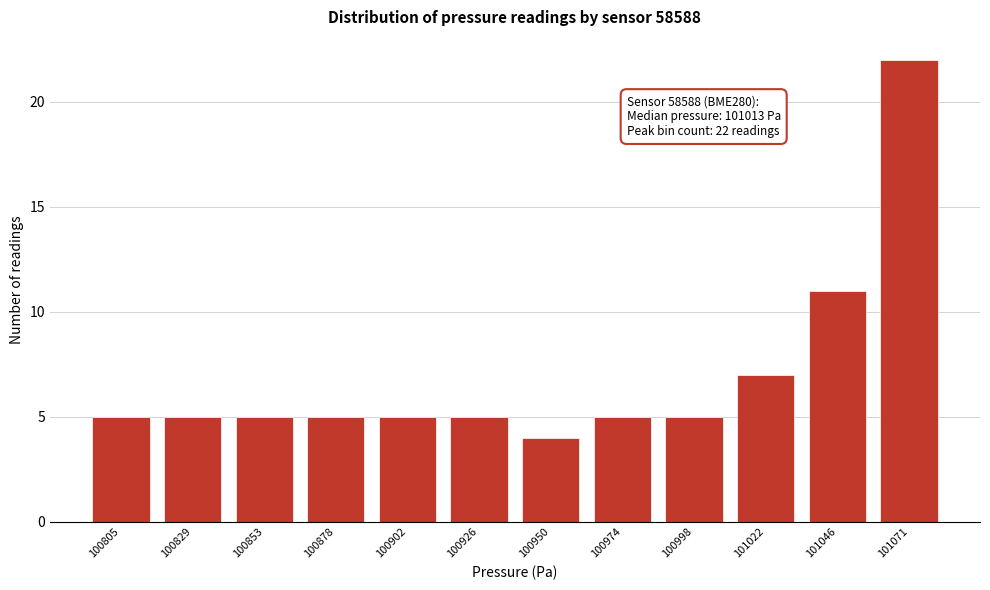

Reading left to right, what are all the values shown in this chart?

100805=5	100829=5	100853=5	100878=5	100902=5	100926=5	100950=4	100974=5	100998=5	101022=7	101046=11	101071=22